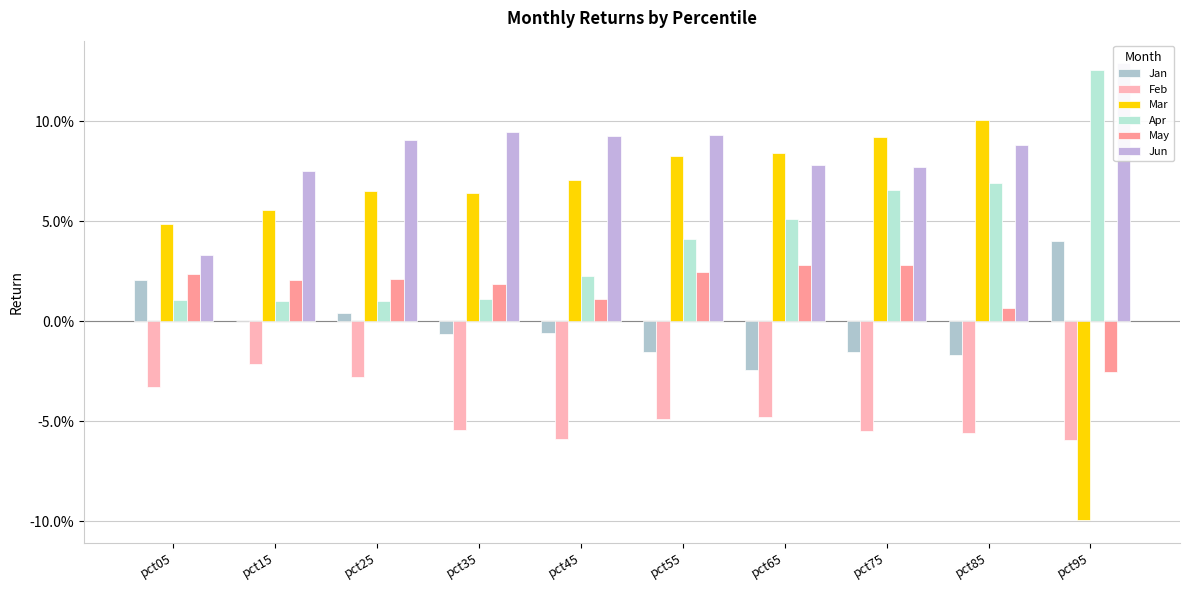

Reading left to right, what are all the values shown in this chart?

Jan: pct05=0.0	pct15=0.0	pct25=0.0	pct35=-0.0	pct45=-0.0	pct55=-0.0	pct65=-0.0	pct75=-0.0	pct85=-0.0	pct95=0.0
Feb: pct05=-0.0	pct15=-0.0	pct25=-0.0	pct35=-0.1	pct45=-0.1	pct55=-0.0	pct65=-0.0	pct75=-0.1	pct85=-0.1	pct95=-0.1
Mar: pct05=0.0	pct15=0.1	pct25=0.1	pct35=0.1	pct45=0.1	pct55=0.1	pct65=0.1	pct75=0.1	pct85=0.1	pct95=-0.1
Apr: pct05=0.0	pct15=0.0	pct25=0.0	pct35=0.0	pct45=0.0	pct55=0.0	pct65=0.1	pct75=0.1	pct85=0.1	pct95=0.1
May: pct05=0.0	pct15=0.0	pct25=0.0	pct35=0.0	pct45=0.0	pct55=0.0	pct65=0.0	pct75=0.0	pct85=0.0	pct95=-0.0
Jun: pct05=0.0	pct15=0.1	pct25=0.1	pct35=0.1	pct45=0.1	pct55=0.1	pct65=0.1	pct75=0.1	pct85=0.1	pct95=0.1